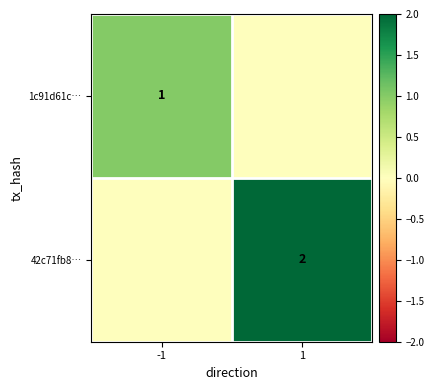

The 1c91d61c… series shows 1 at -1. True or false?

True